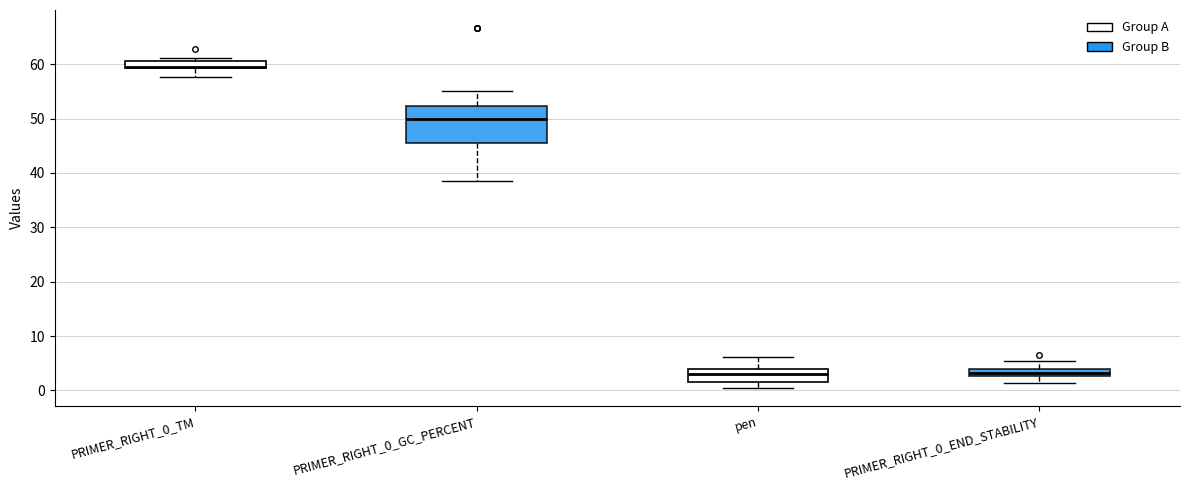

Where is the lower edge of the box for pen on the y-axis? The values are not printed on the chart, so give them approximately, as read against the axis.

2